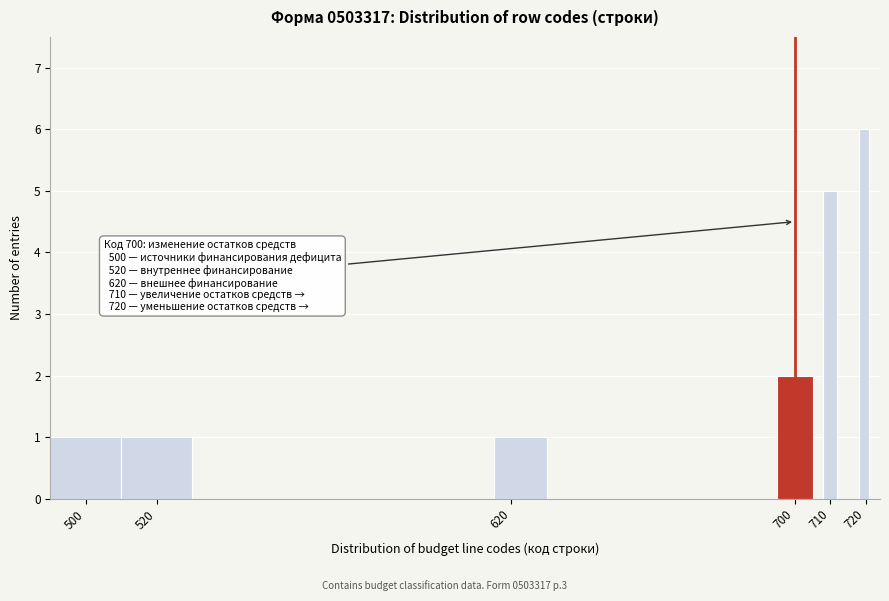

Around what value on the x-axis is the tallest bar? Give the approximate position of its centre, as read against the axis.

720